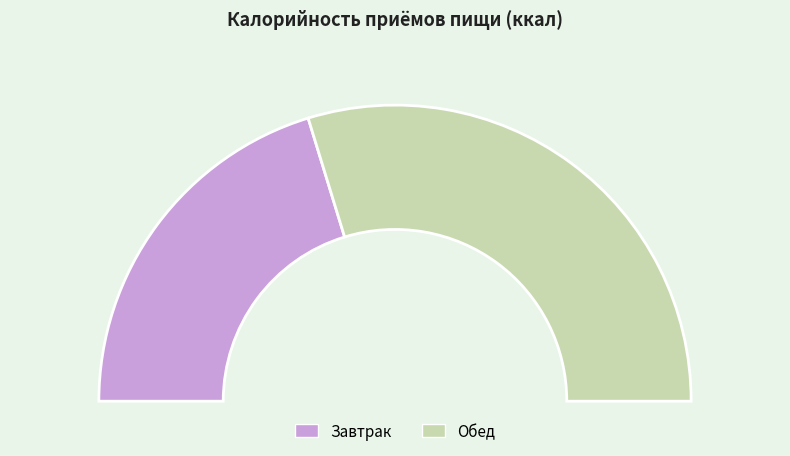

What is the change in value from Завтрак to Обед?

+267